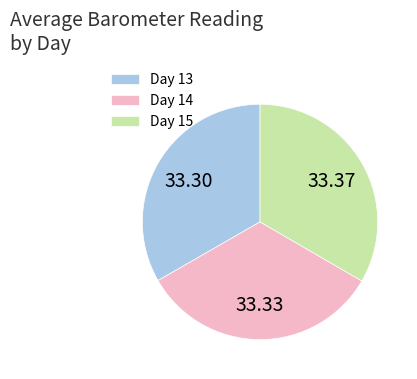

How many slices are in this pie chart?

3